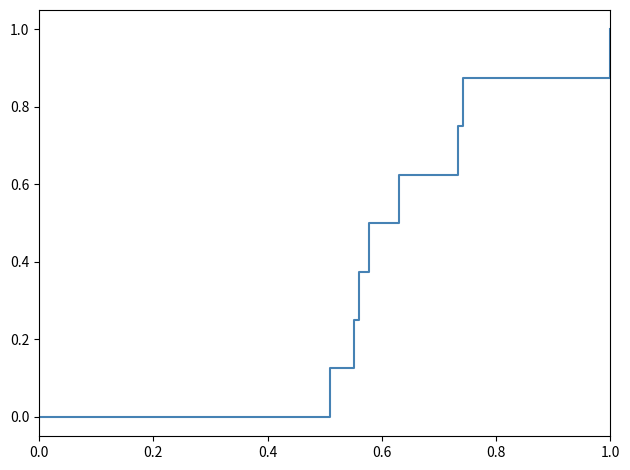

What is the sum of all values?

4.5